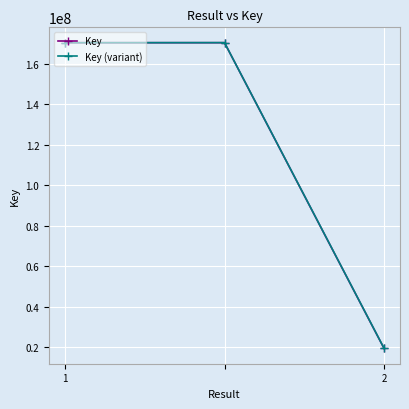

What is the minimum value for Key?

19341331.0